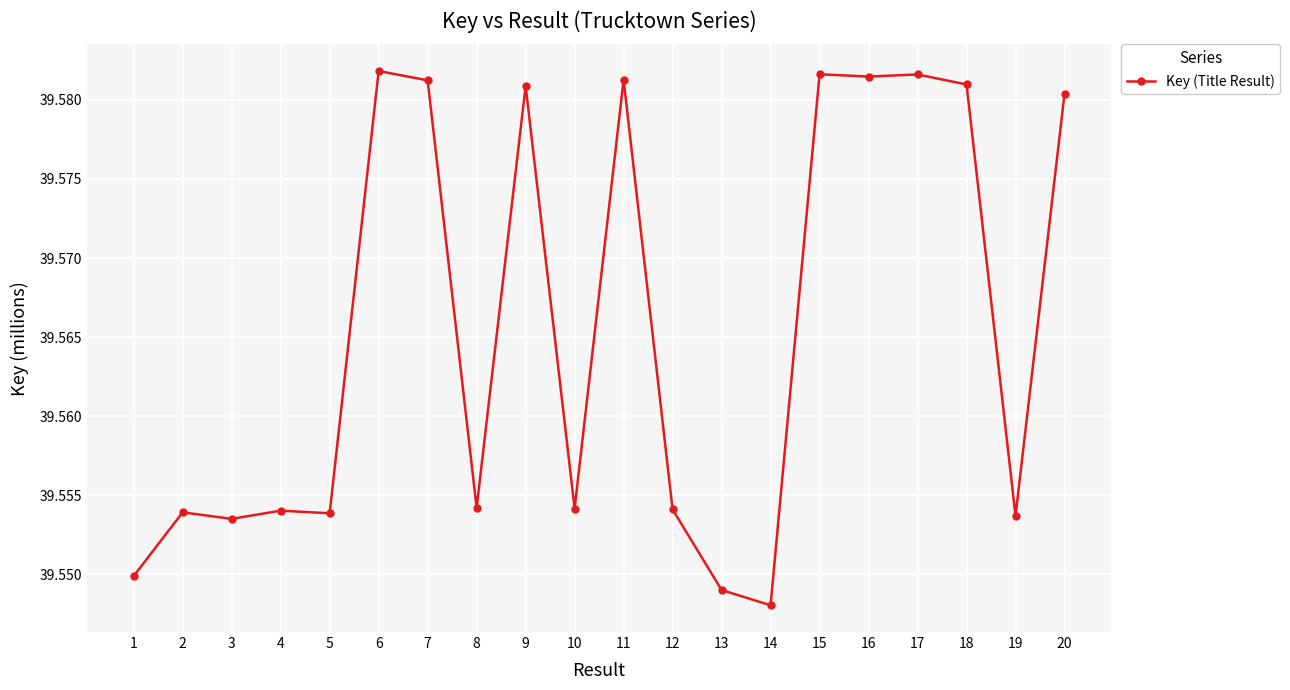

Does the chart have visible grid lines?

Yes